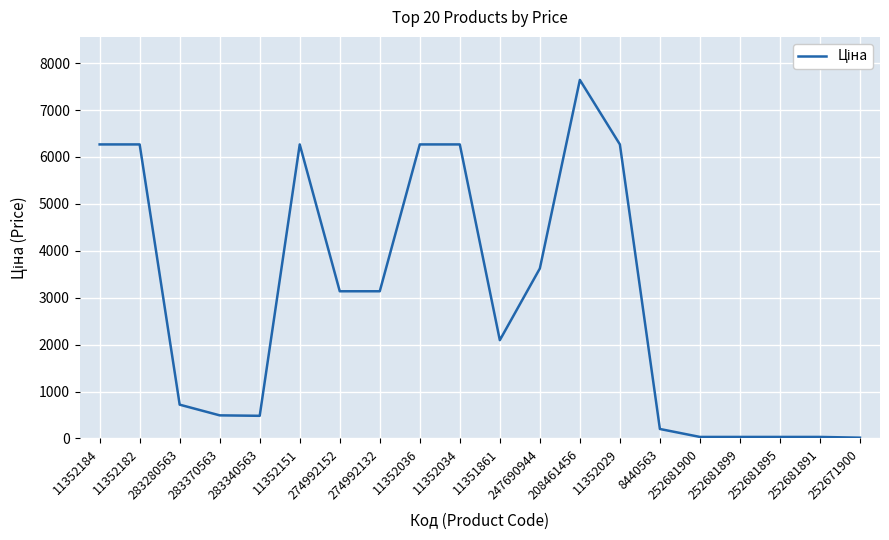

At which label is the value closest to 3828?

247690944